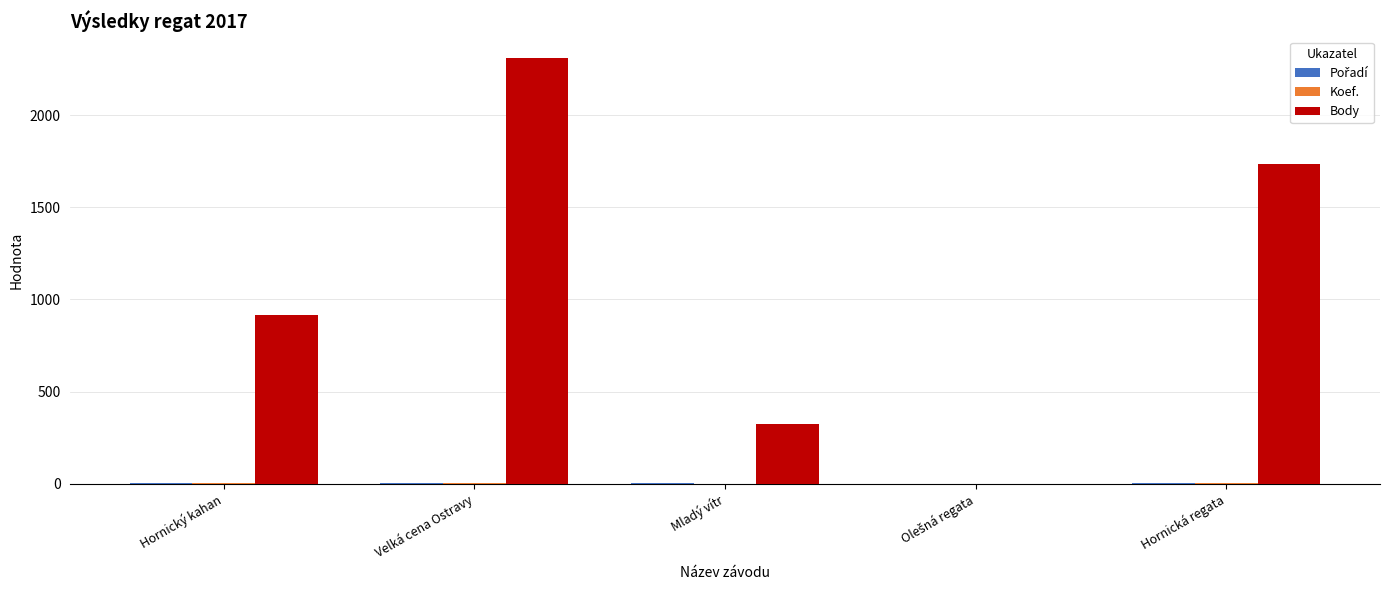

Which series has the largest total across all categories?

Body